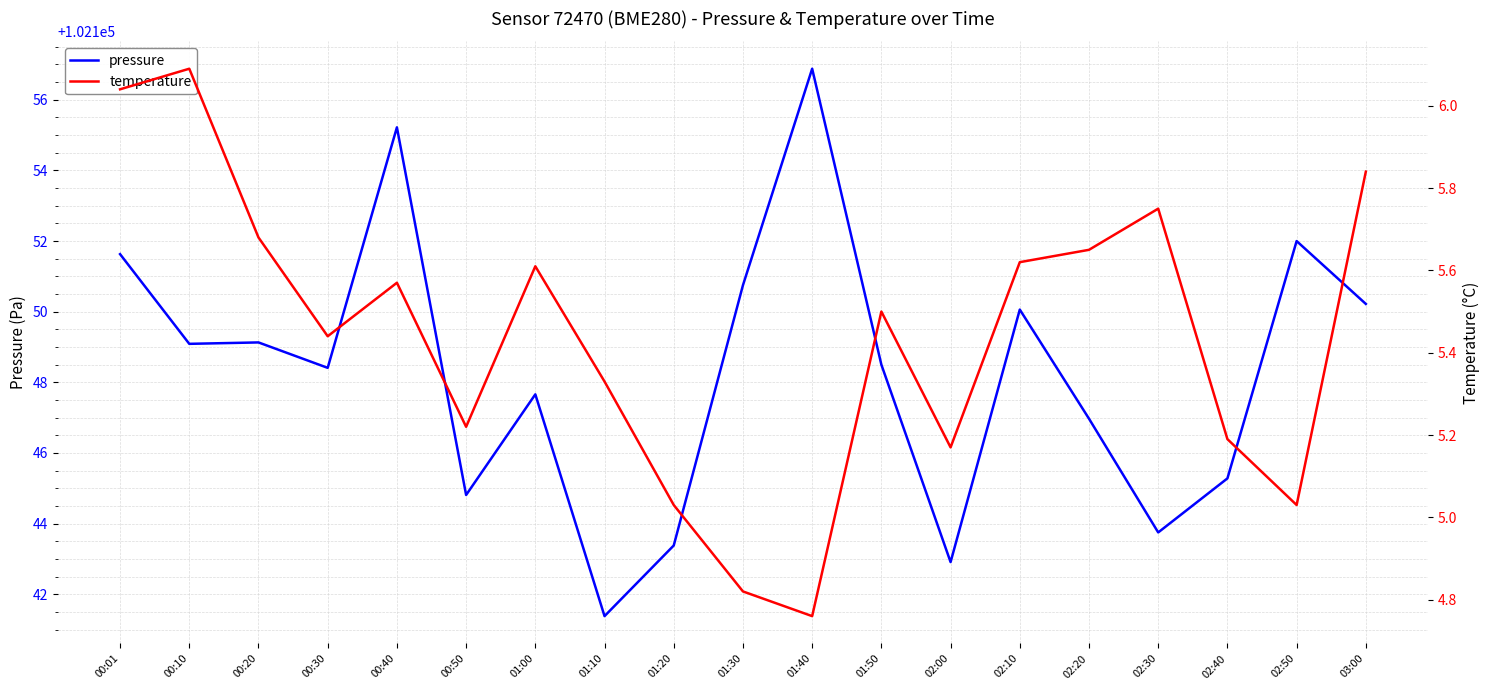

True or false: temperature has a value of 5.2 at 00:50.

True